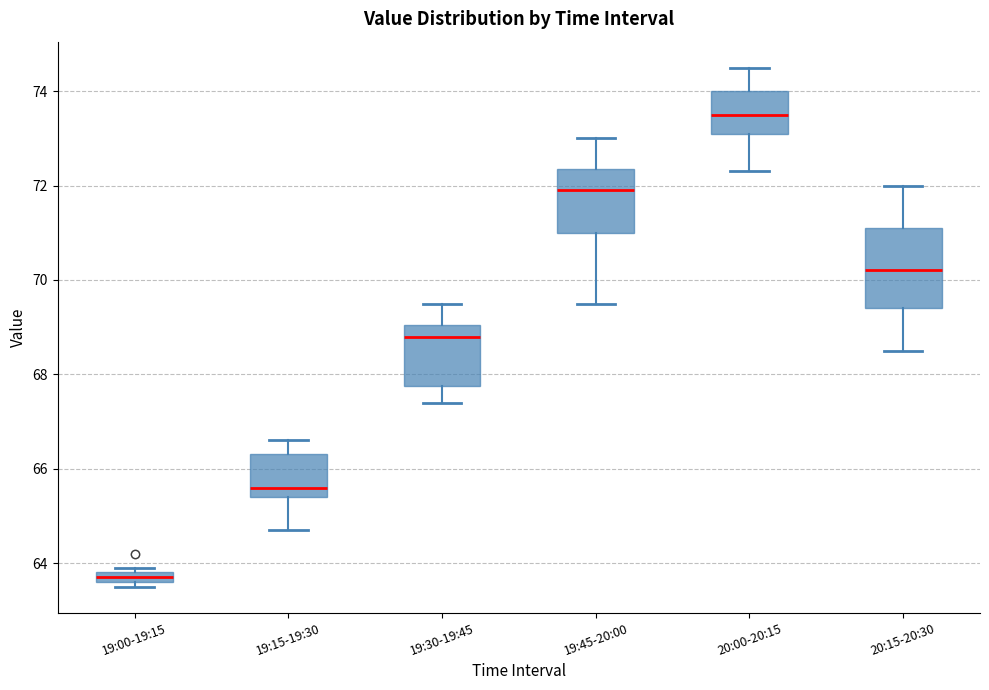

Where does the lower whisker of the box for 20:00-20:15 end on the y-axis? The values are not printed on the chart, so give them approximately, as read against the axis.

72.4